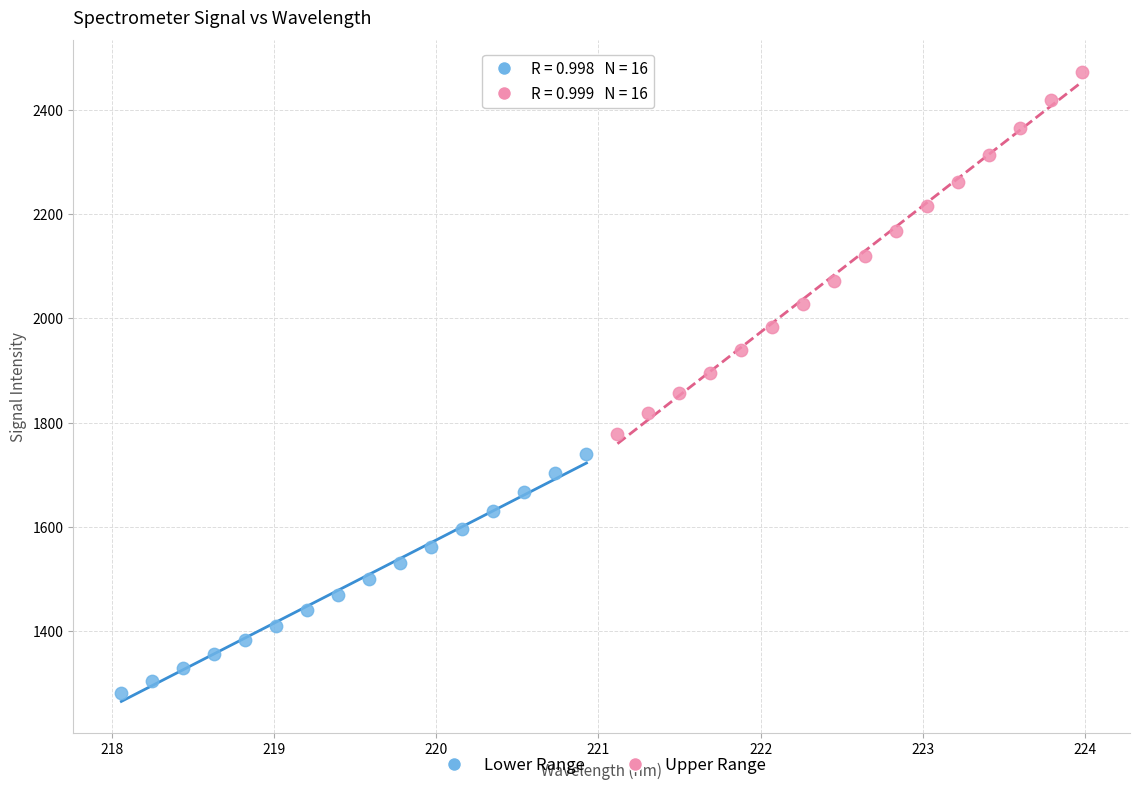

Which series contains the highest Y value?

Upper Range